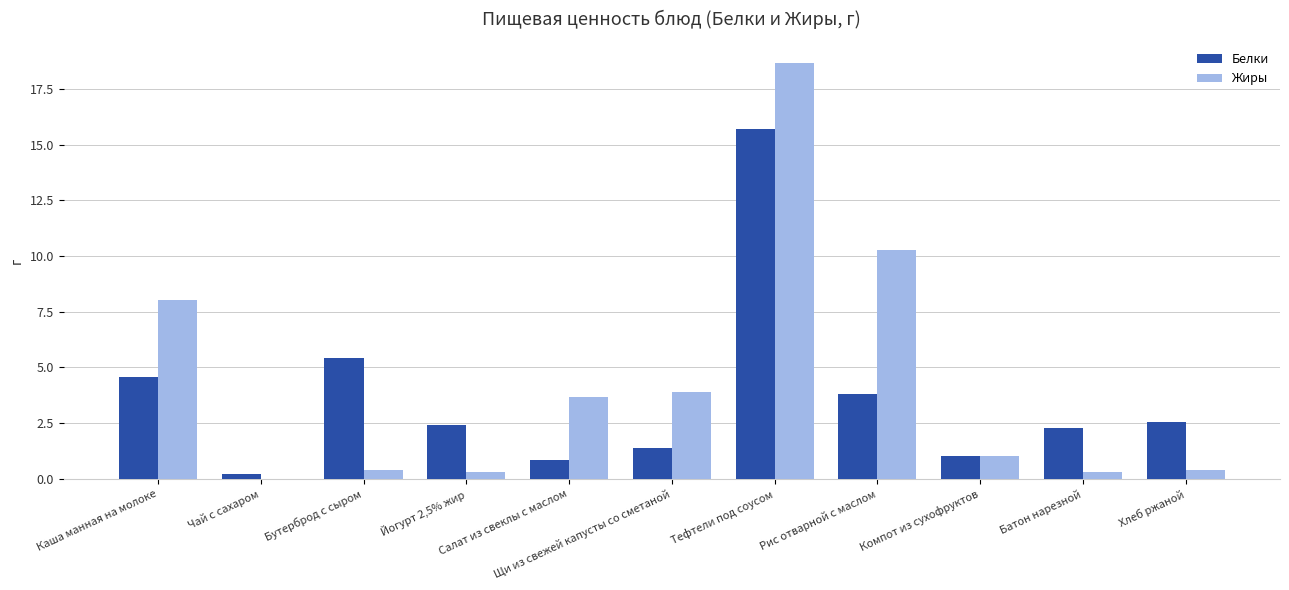

What is the sum of all Жиры values?

46.9